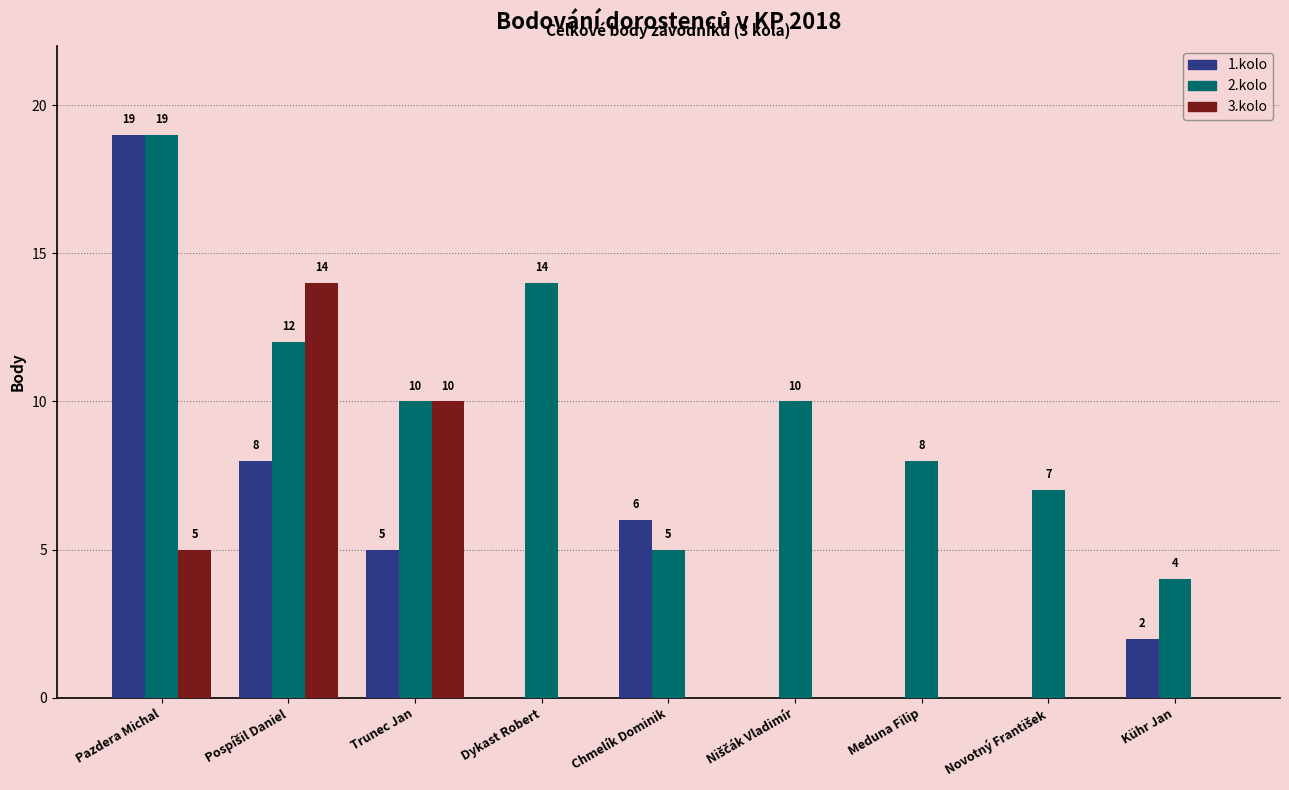

Which label corresponds to the largest value in the chart?

Pazdera Michal